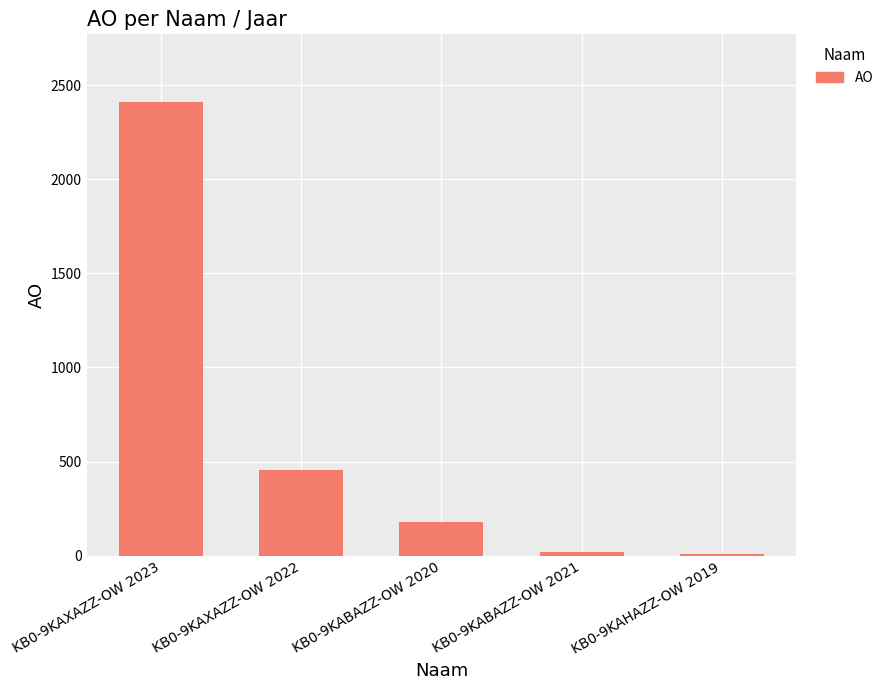

What is the sum of the values at KB0-9KABAZZ-OW 2021 and KB0-9KAHAZZ-OW 2019?

30